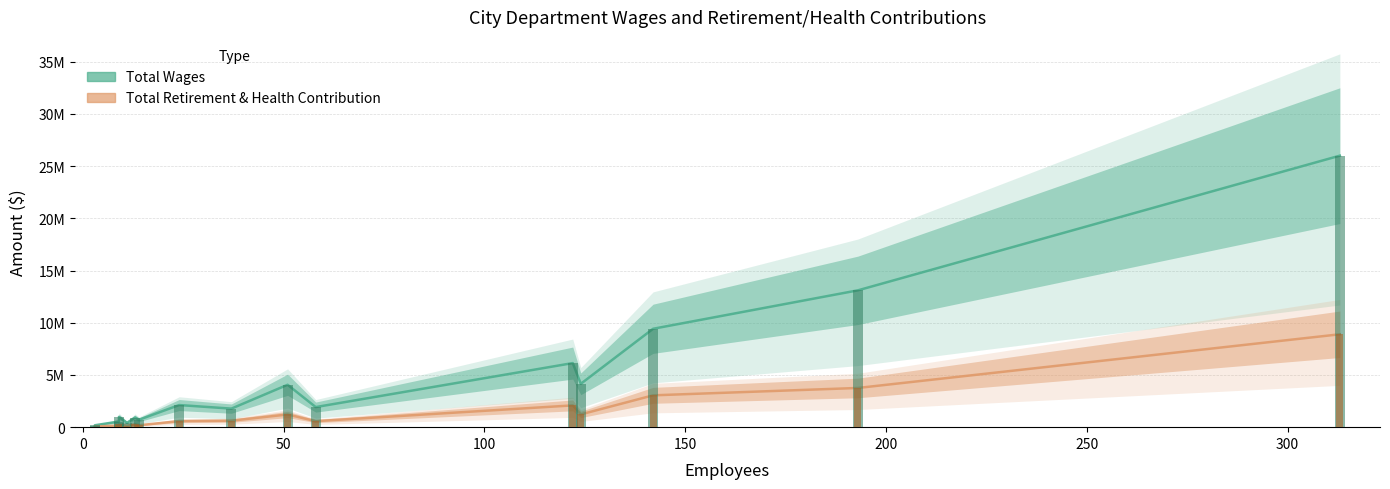

What is the greatest value displayed?

26002864